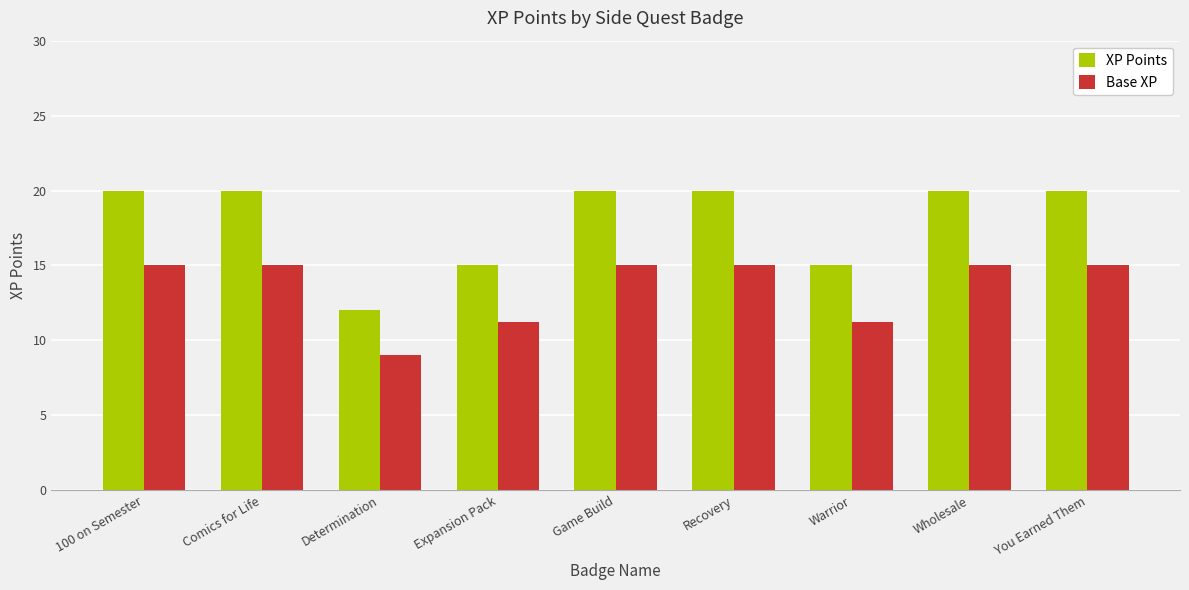

What is the greatest value displayed?

20.0